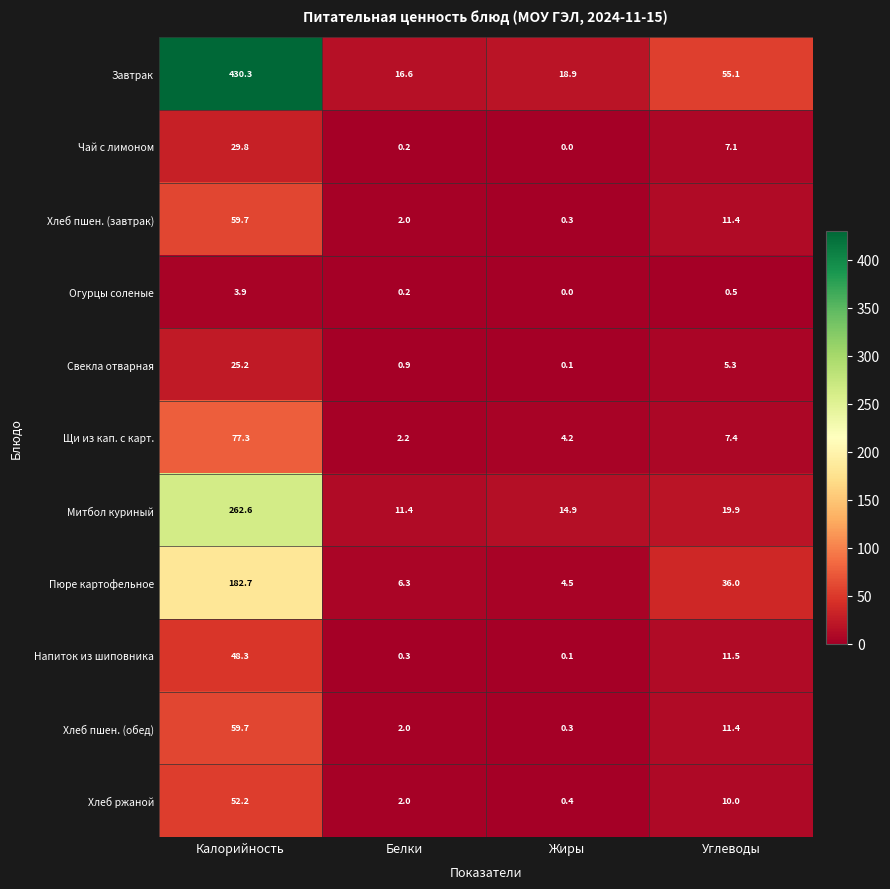

What is the difference between the highest and lowest values at Калорийность?

426.4